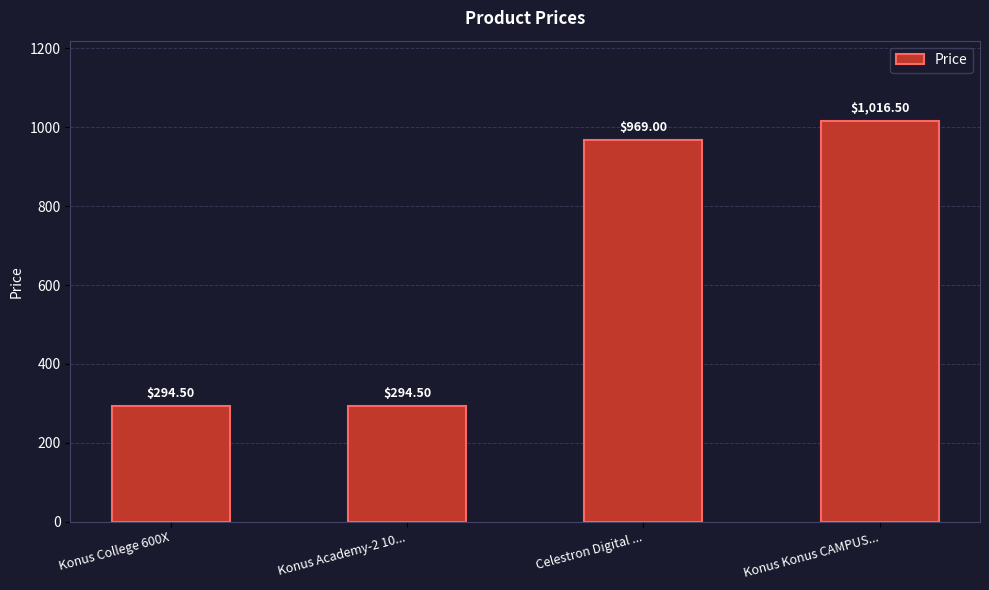

What is the value of the 2nd bar from the left?

294.5